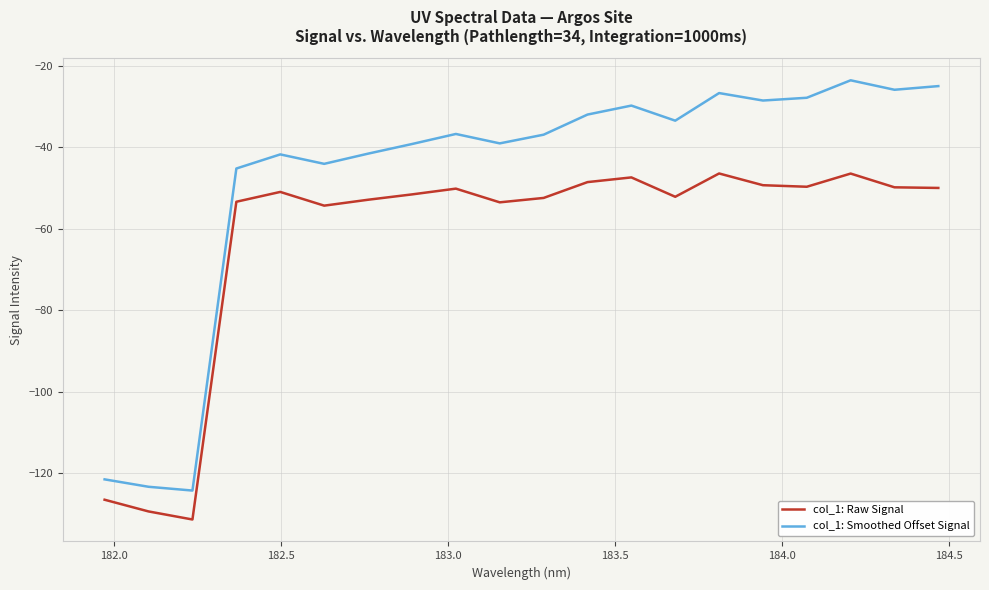

List the series in order of their overall mean, lowest first.

col_1: Raw Signal, col_1: Smoothed Offset Signal